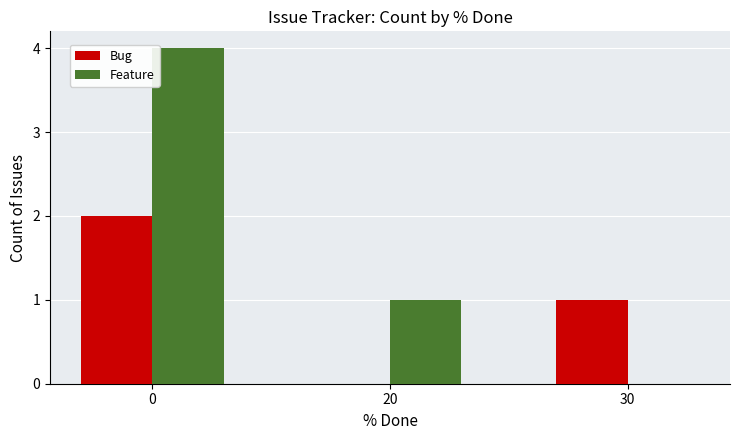

How many groups of bars are there?

3